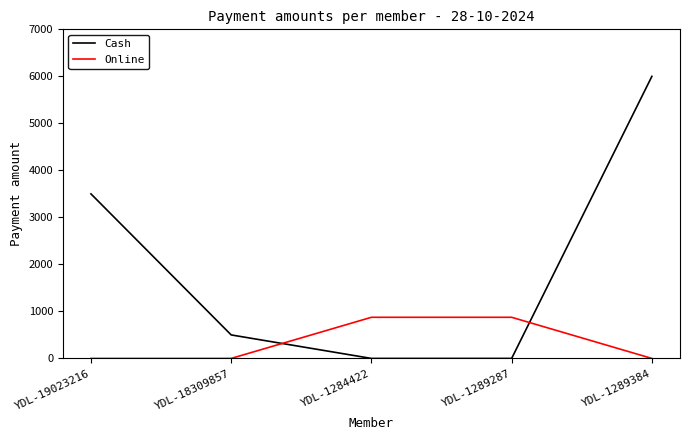

What is the maximum value for Cash?

6000